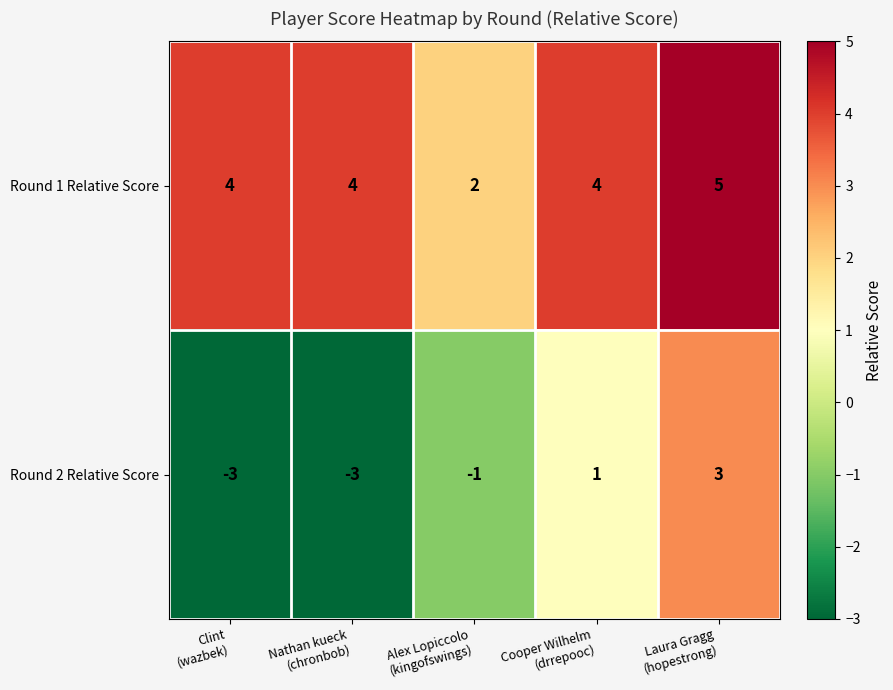

Which series has the largest range (max minus min)?

Round 2 Relative Score